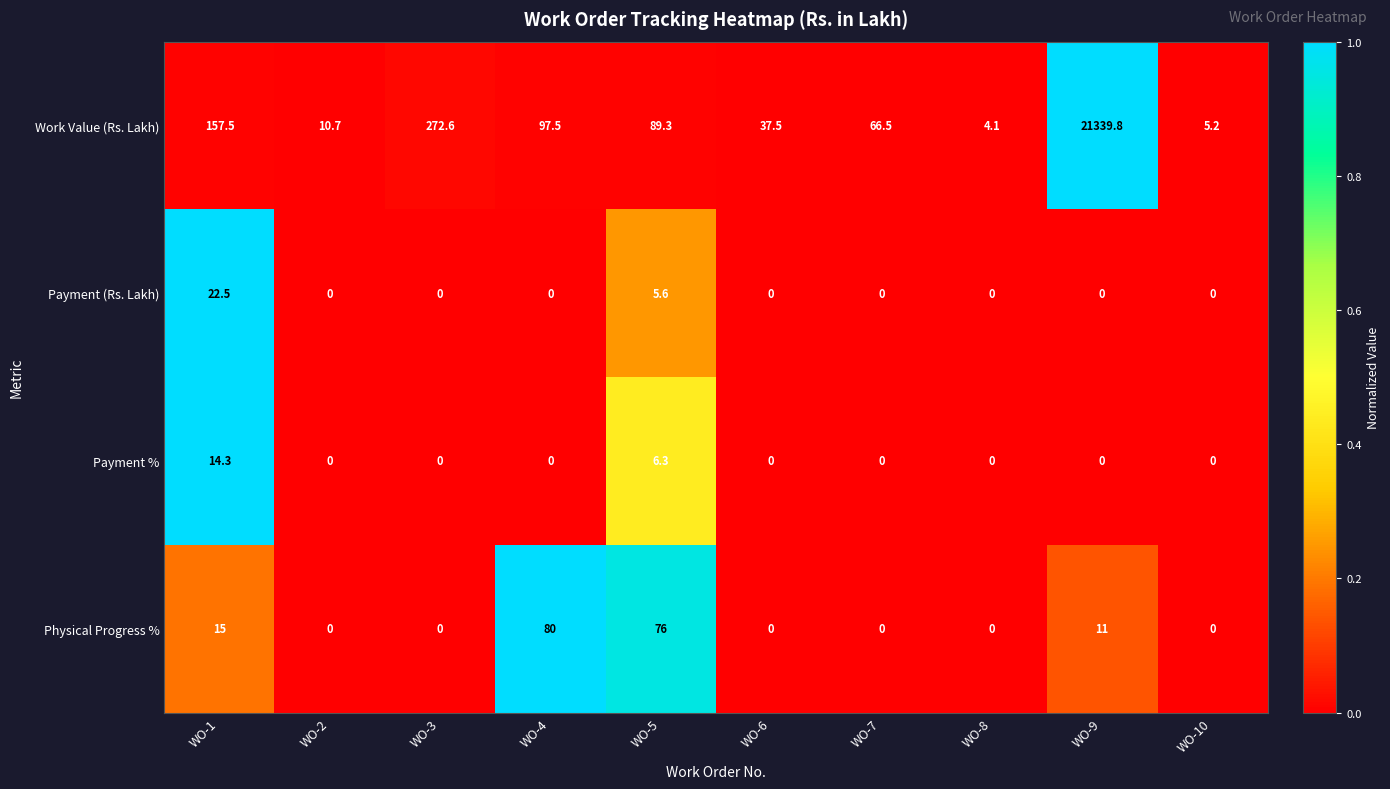

What is the difference between the second highest and second lowest values in the Payment % series?

6.3